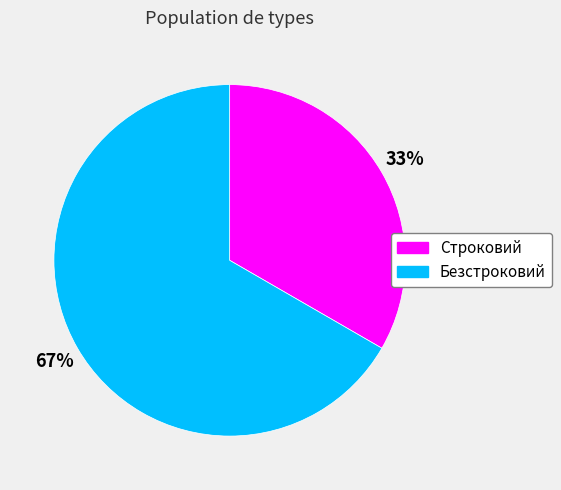

Which has a higher value, Безстроковий or Строковий?

Безстроковий